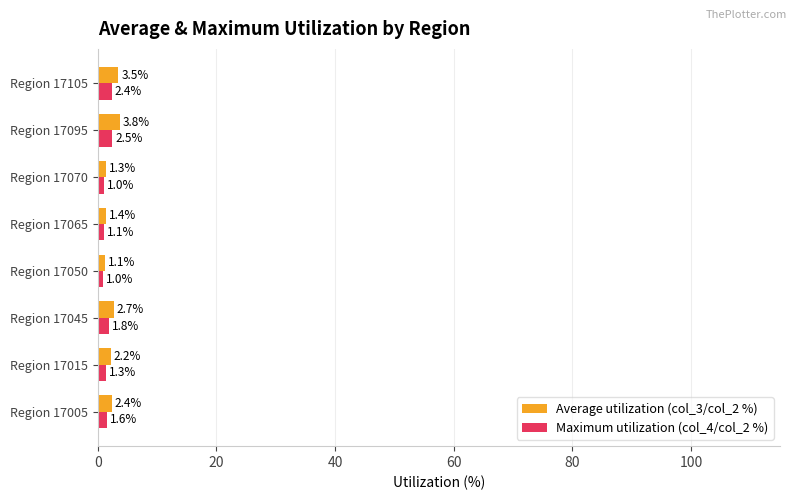

What is the lowest value of the Average utilization (col_3/col_2 %) series?

1.1